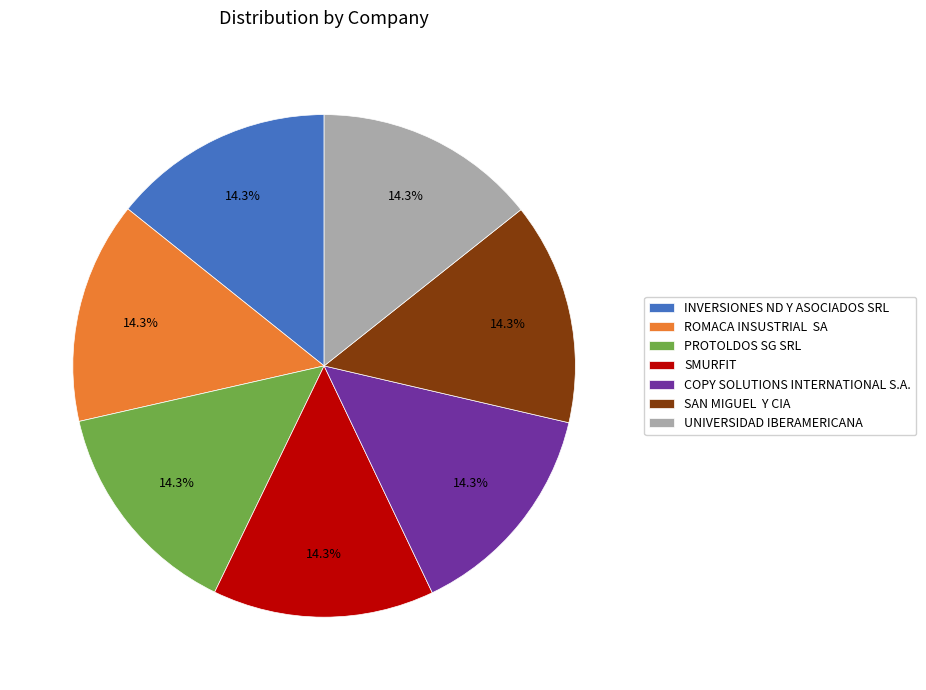

How many segments does this pie chart have?

7